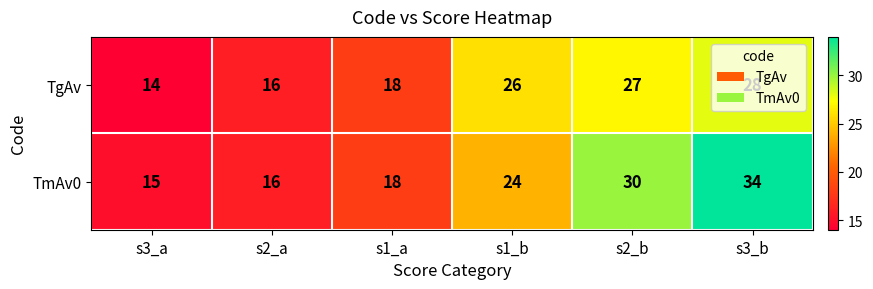

Which label corresponds to the largest value in the chart?

s3_b